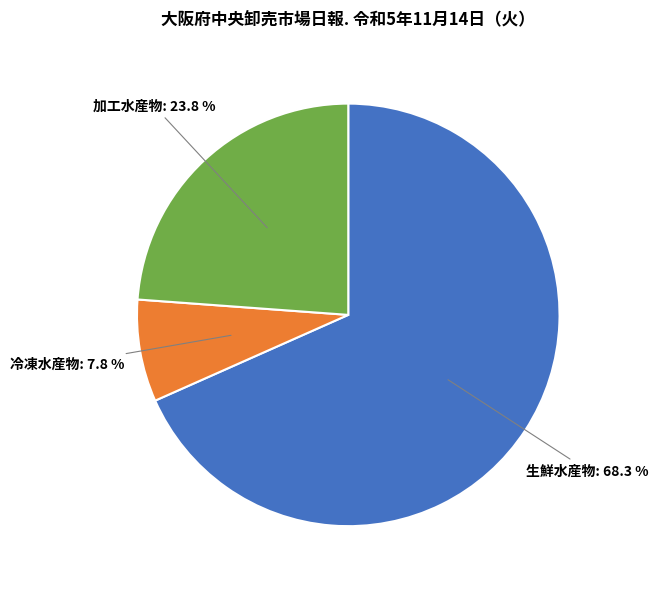

Does any single category account for the majority?

Yes